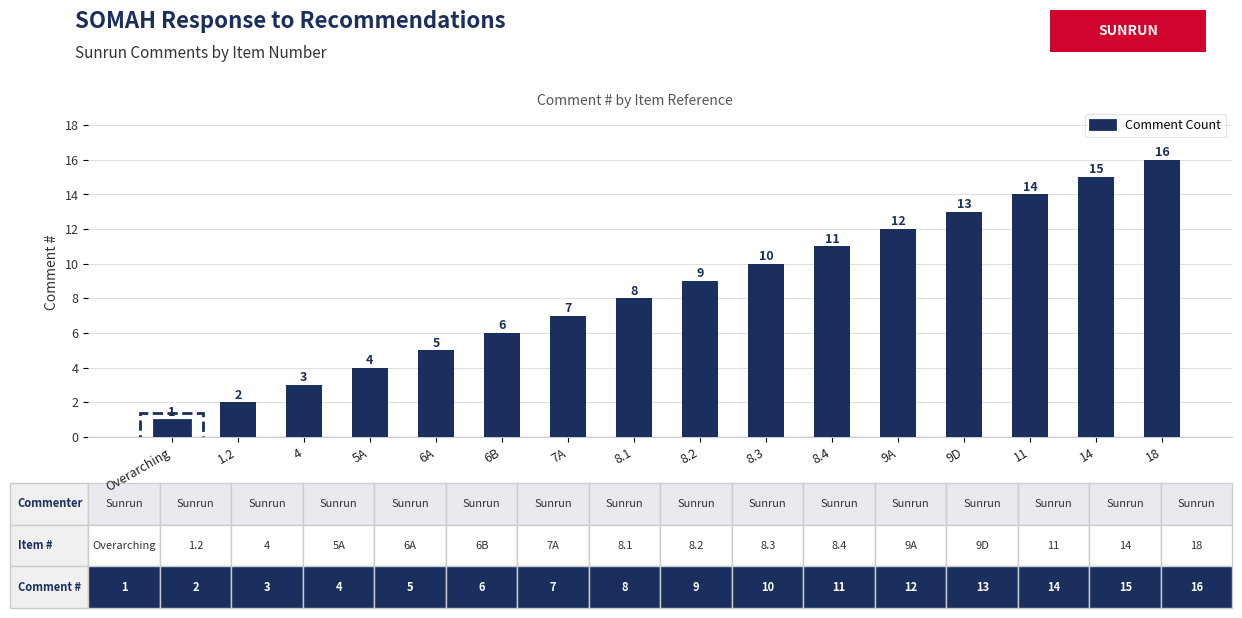

Which has a higher value, 6A or 6B?

6B